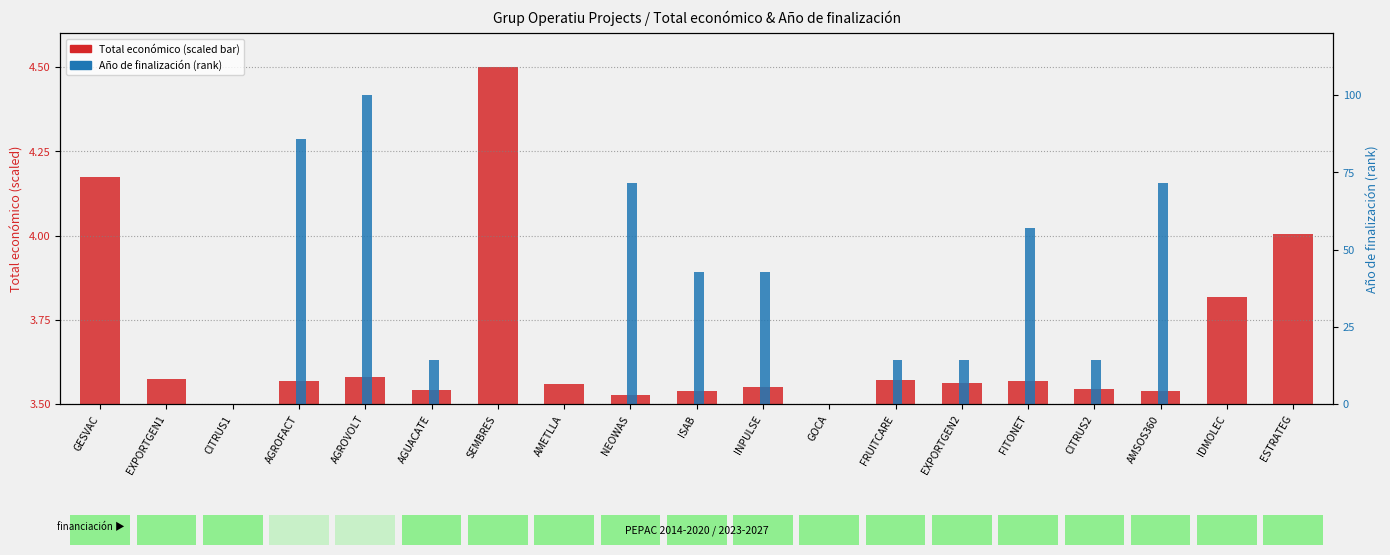

Reading left to right, extract all data points from this chart.

Total económico (scaled): 0.7	0.1	0.0	0.1	0.1	0.0	1.0	0.1	0.0	0.0	0.0	0.0	0.1	0.1	0.1	0.0	0.0	0.3	0.5
Año de finalización (percentile): 0.0	0.0	0.0	85.7	100.0	14.3	0.0	0.0	71.4	42.9	42.9	0.0	14.3	14.3	57.1	14.3	71.4	0.0	0.0